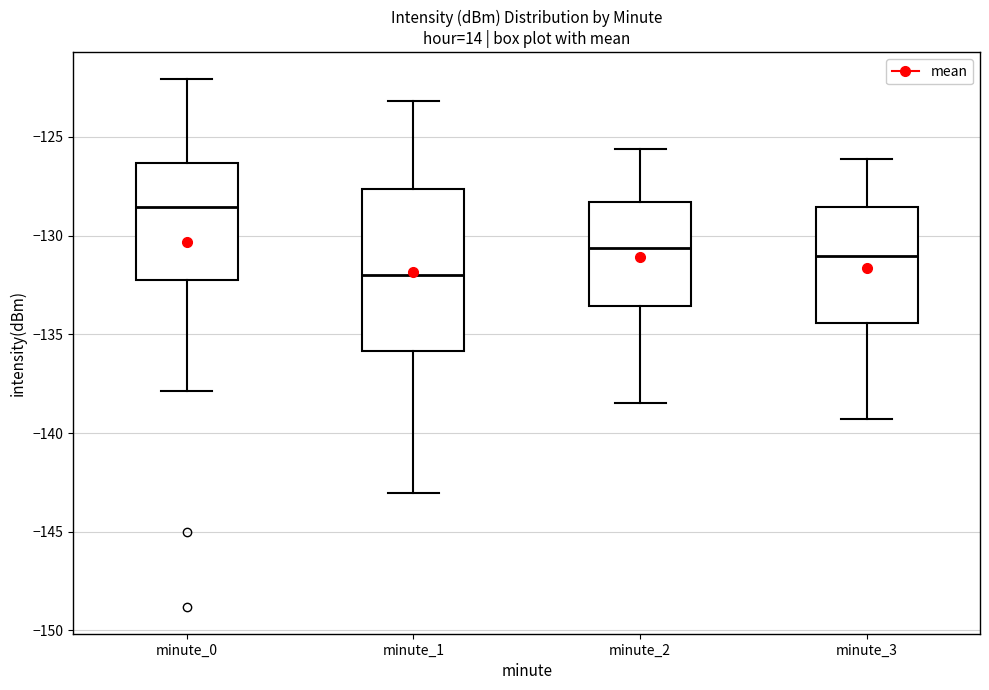

Reading left to right, transcribe this box plot: for each box, give where its median line is, the range the box spans, and where its two whiskers end, as read against the y-axis. The values are not printed on the chart, so give them approximately, as read against the axis.

minute_0: median -128.5, box -132.0 to -126.5, whiskers -138.0 to -122.0
minute_1: median -132.0, box -136.0 to -127.5, whiskers -143.0 to -123.0
minute_2: median -130.5, box -133.5 to -128.5, whiskers -138.5 to -125.5
minute_3: median -131.0, box -134.5 to -128.5, whiskers -139.5 to -126.0